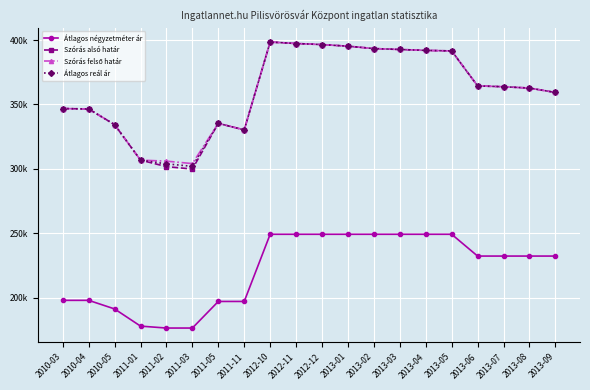

True or false: Átlagos reál ár has a value of 487630 at 2011-03.

False